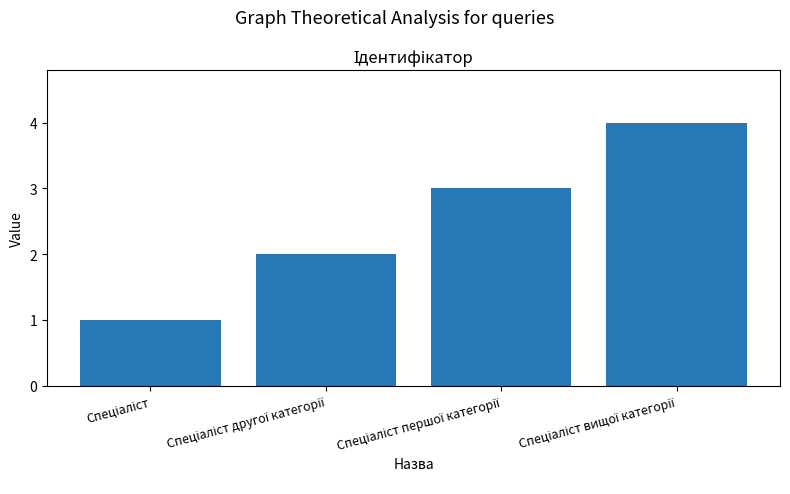

Reading right to left, list all the values displayed in this chart.

4	3	2	1